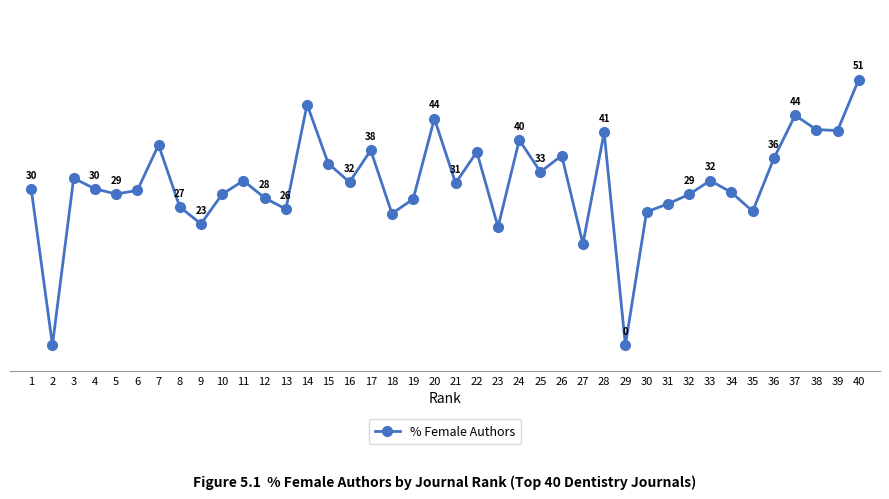

True or false: the data has more than 2 interior local peaks.

True